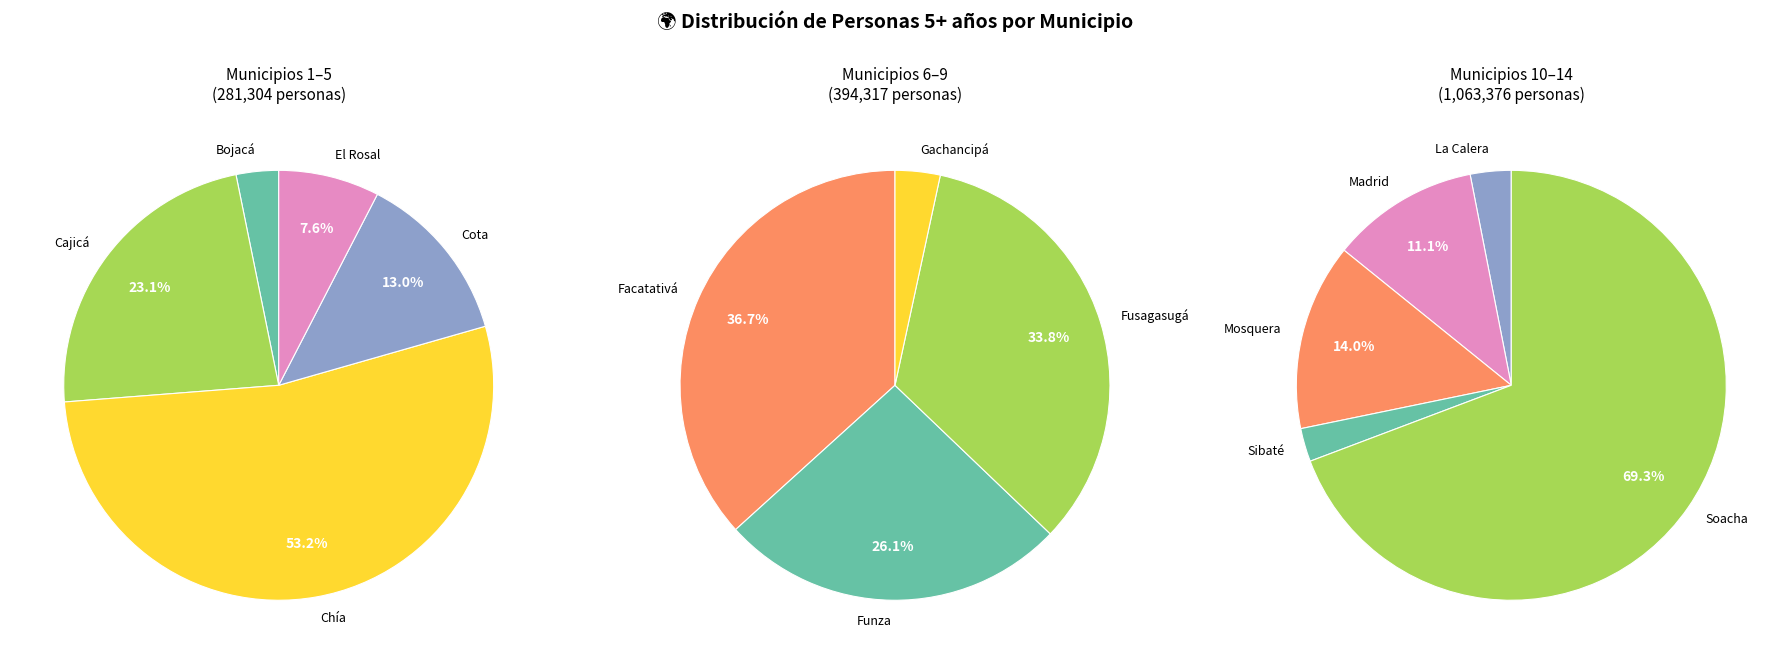

How many segments does this pie chart have?

14